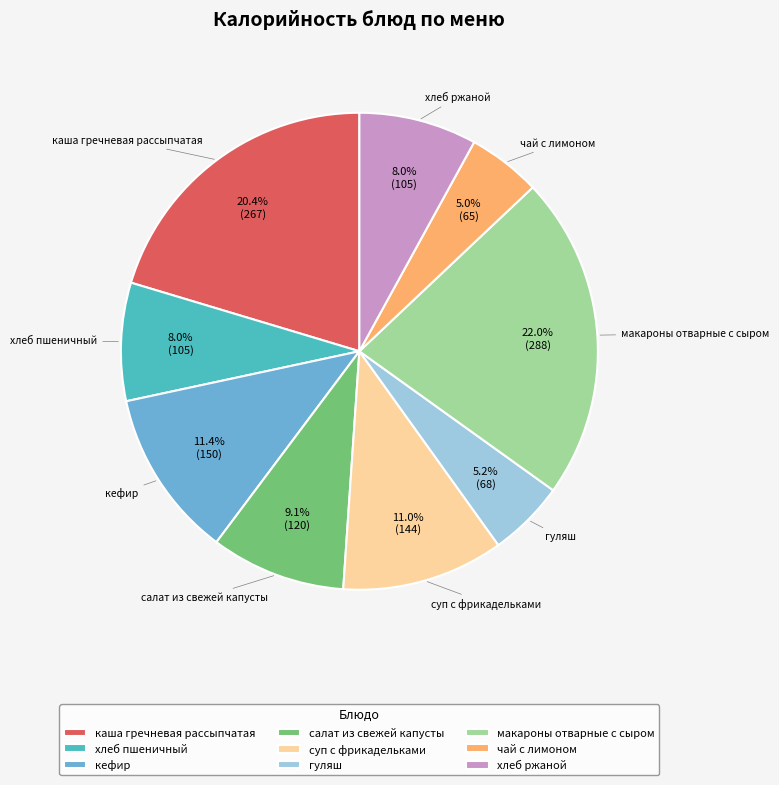

The хлеб пшеничный slice represents 20% of the pie. True or false?

False